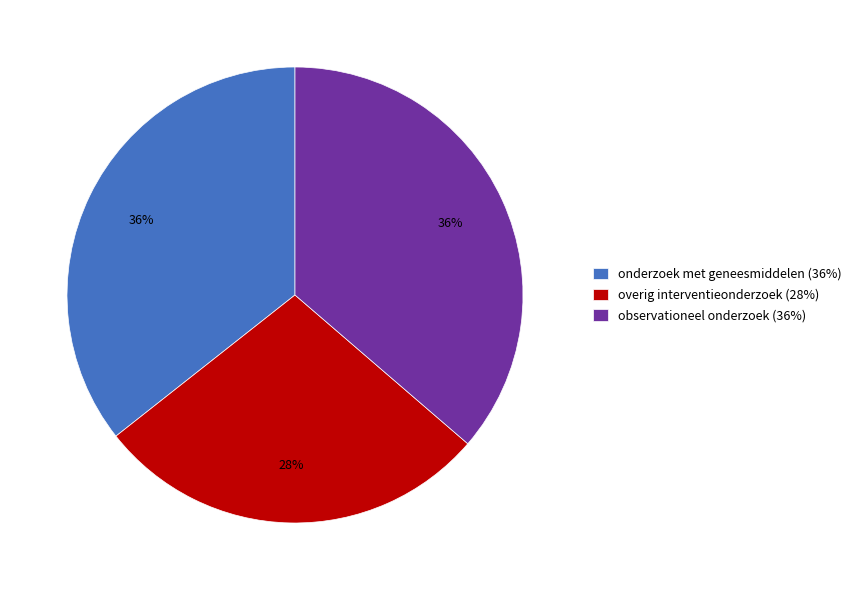

To the nearest percent, what portion does observationeel onderzoek (36%) represent?

36%